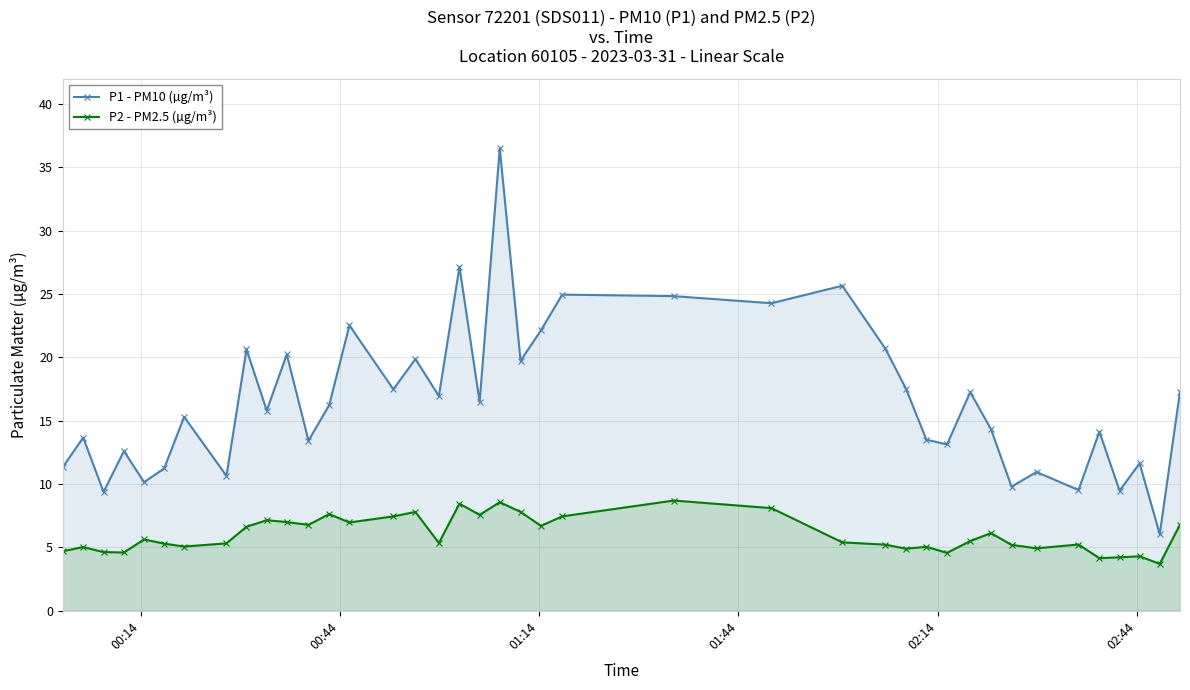

Which series has the widest spread of values?

P1 - PM10 (µg/m³)